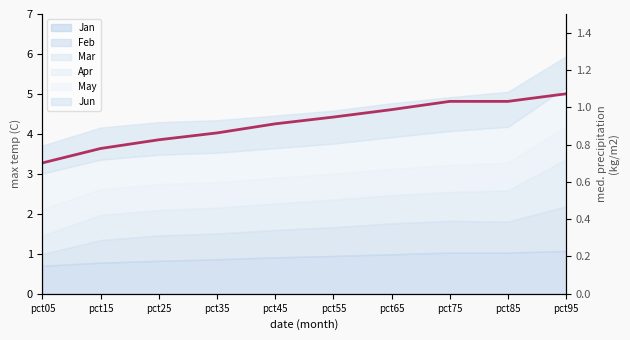

What is the difference between the second highest and second lowest values?

0.3